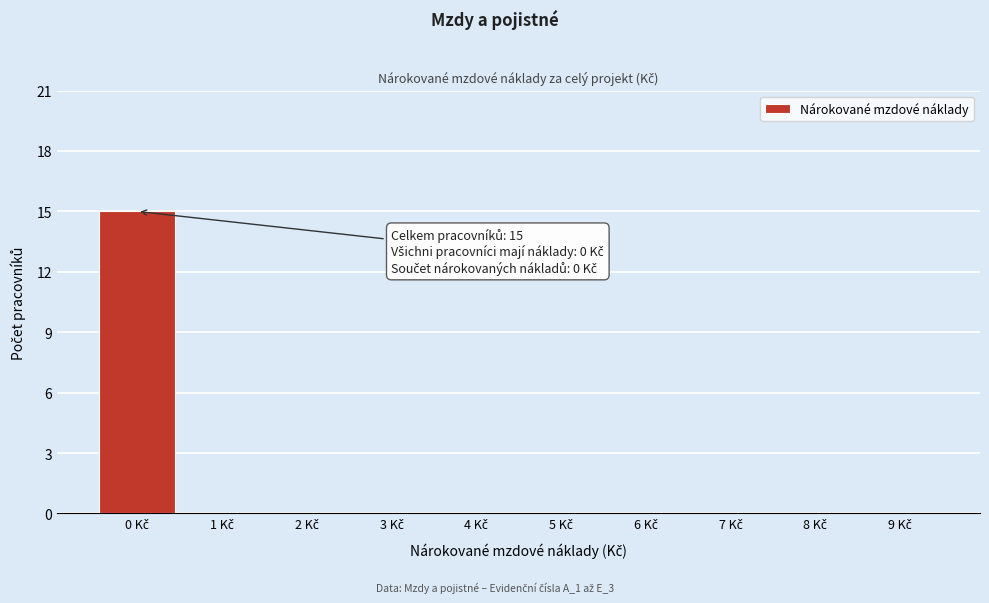

Which range on the x-axis has the tallest bar?

-0.5 to 0.5